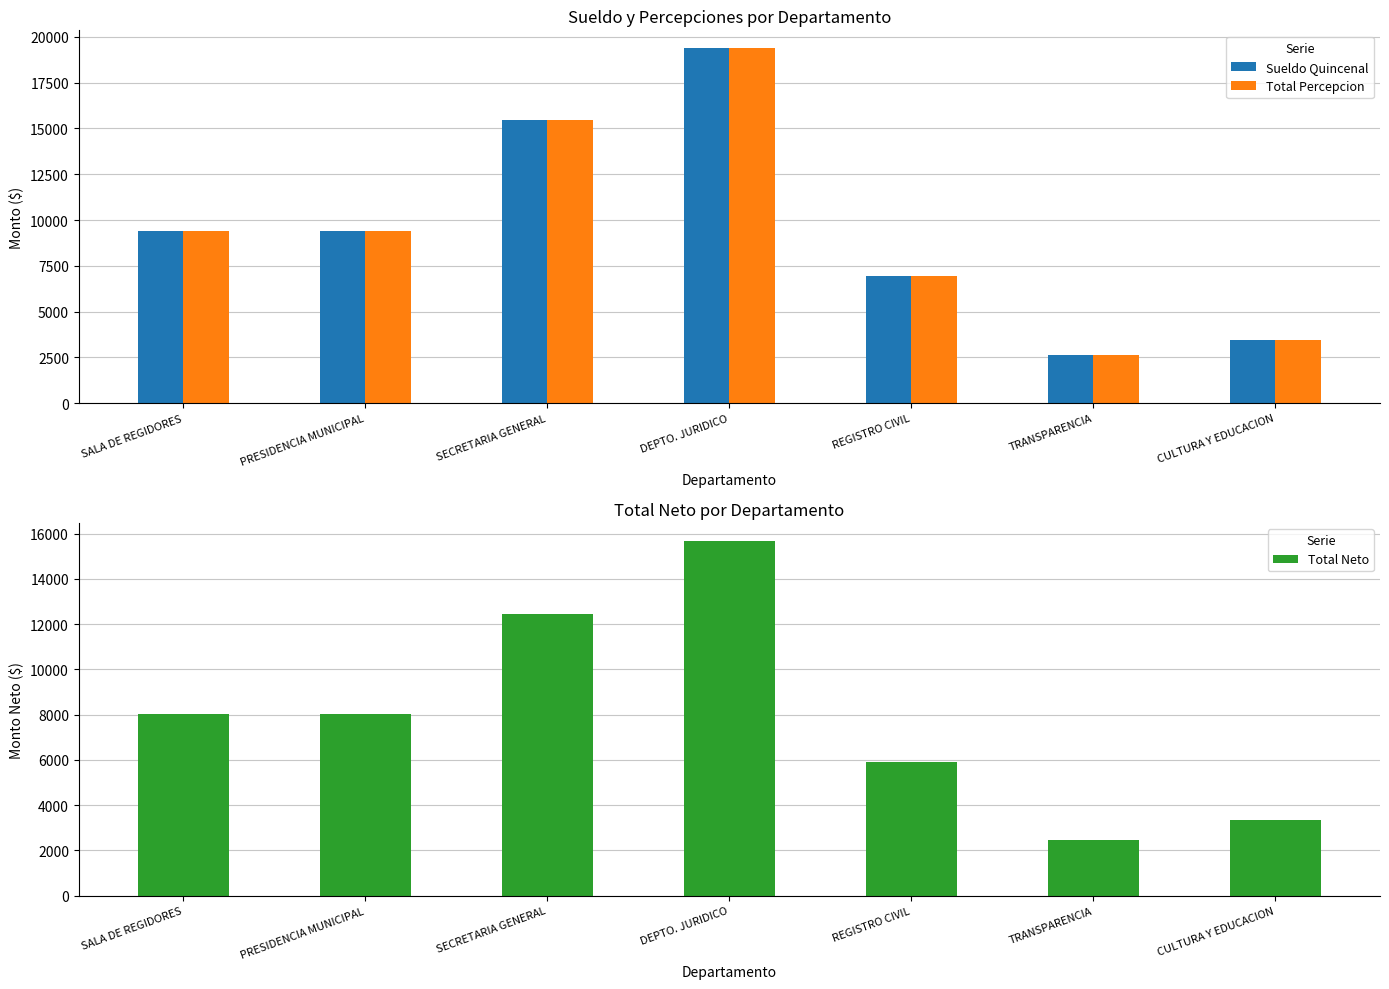

Is the value of Total Percepcion at SECRETARIA GENERAL greater than the value of Total Neto at REGISTRO CIVIL?

Yes